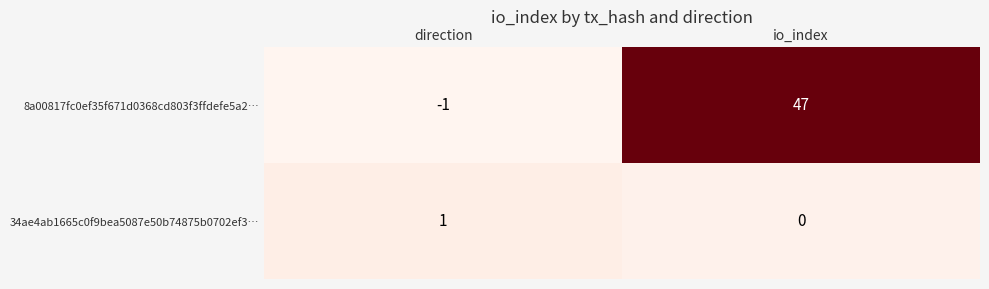

How many categories are shown in the chart?

2